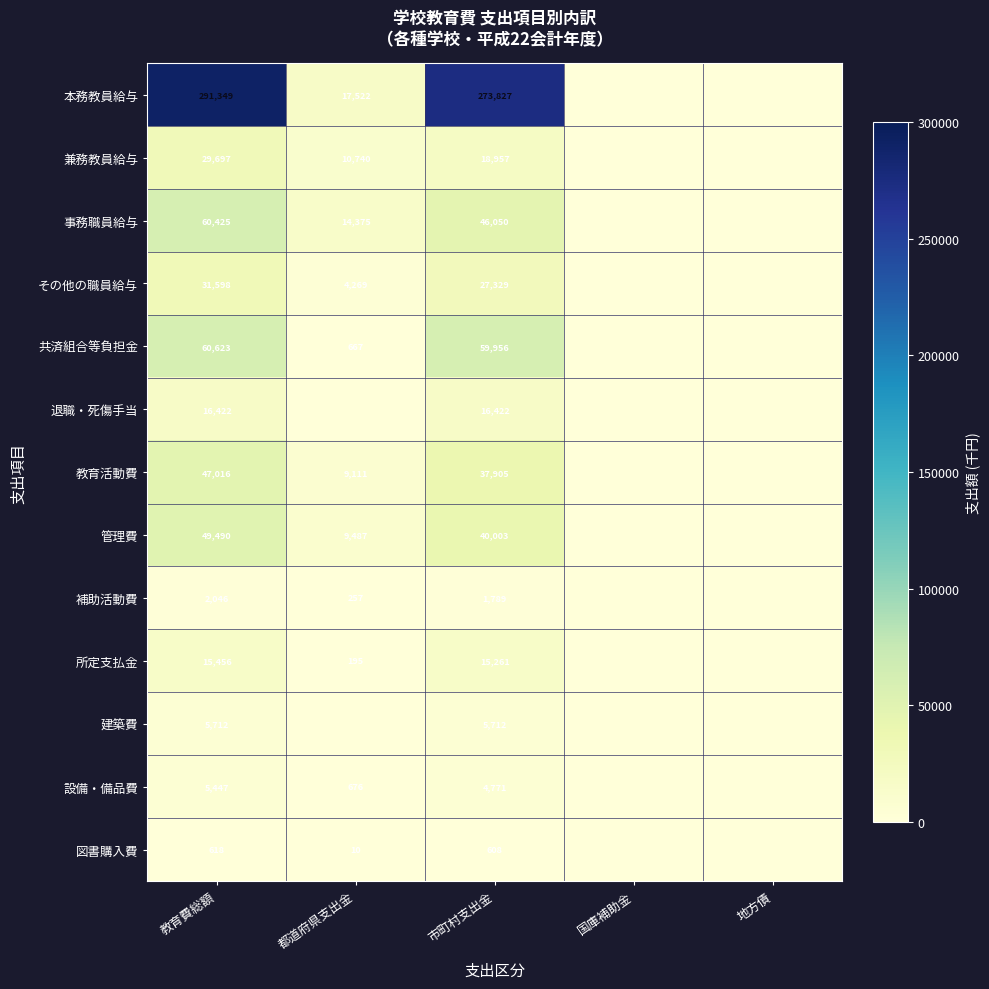

Is it true that 建築費 equals 2909 at 市町村支出金?

False